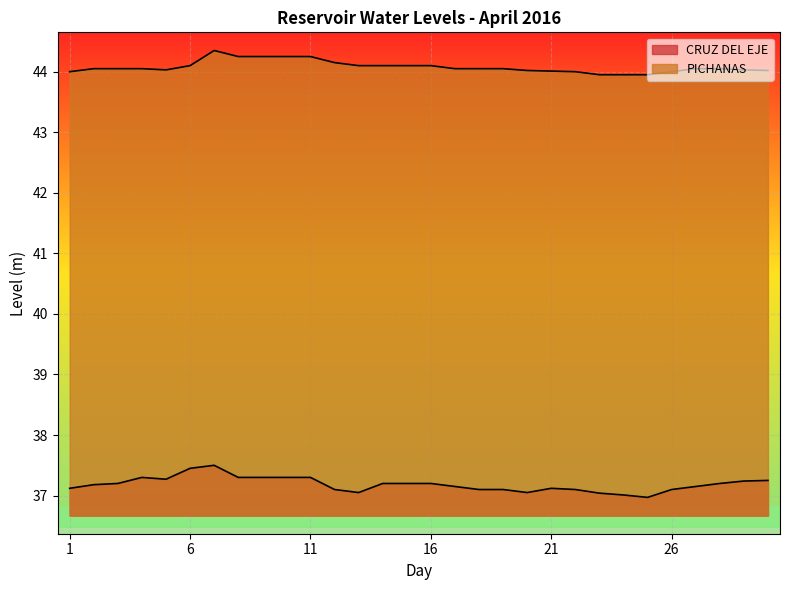

At 6, list the series in order from smallest to largest.

CRUZ DEL EJE, PICHANAS